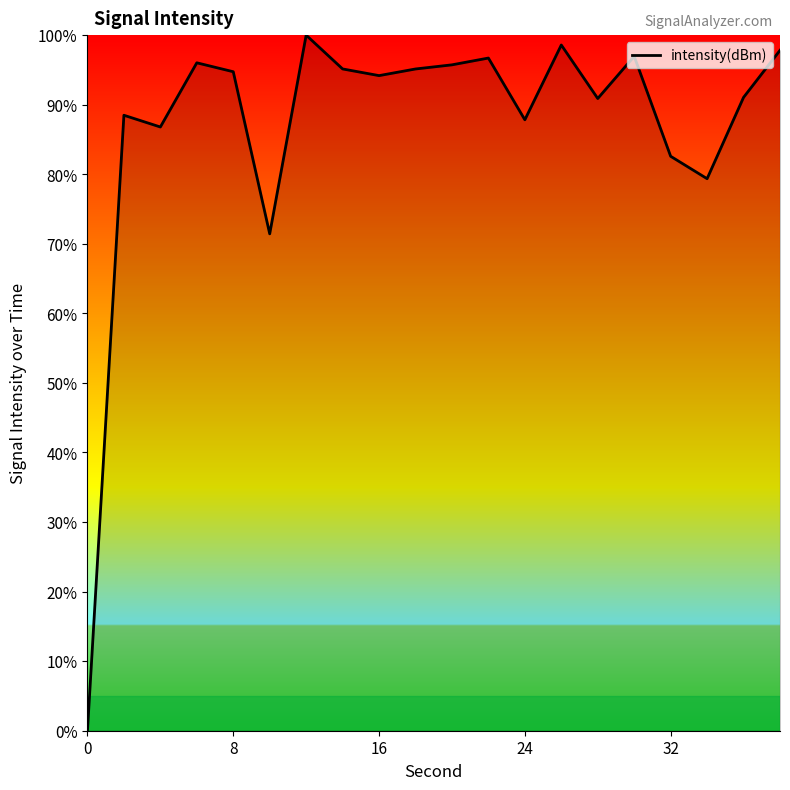

What is the difference between the maximum and minimum values?

100.0